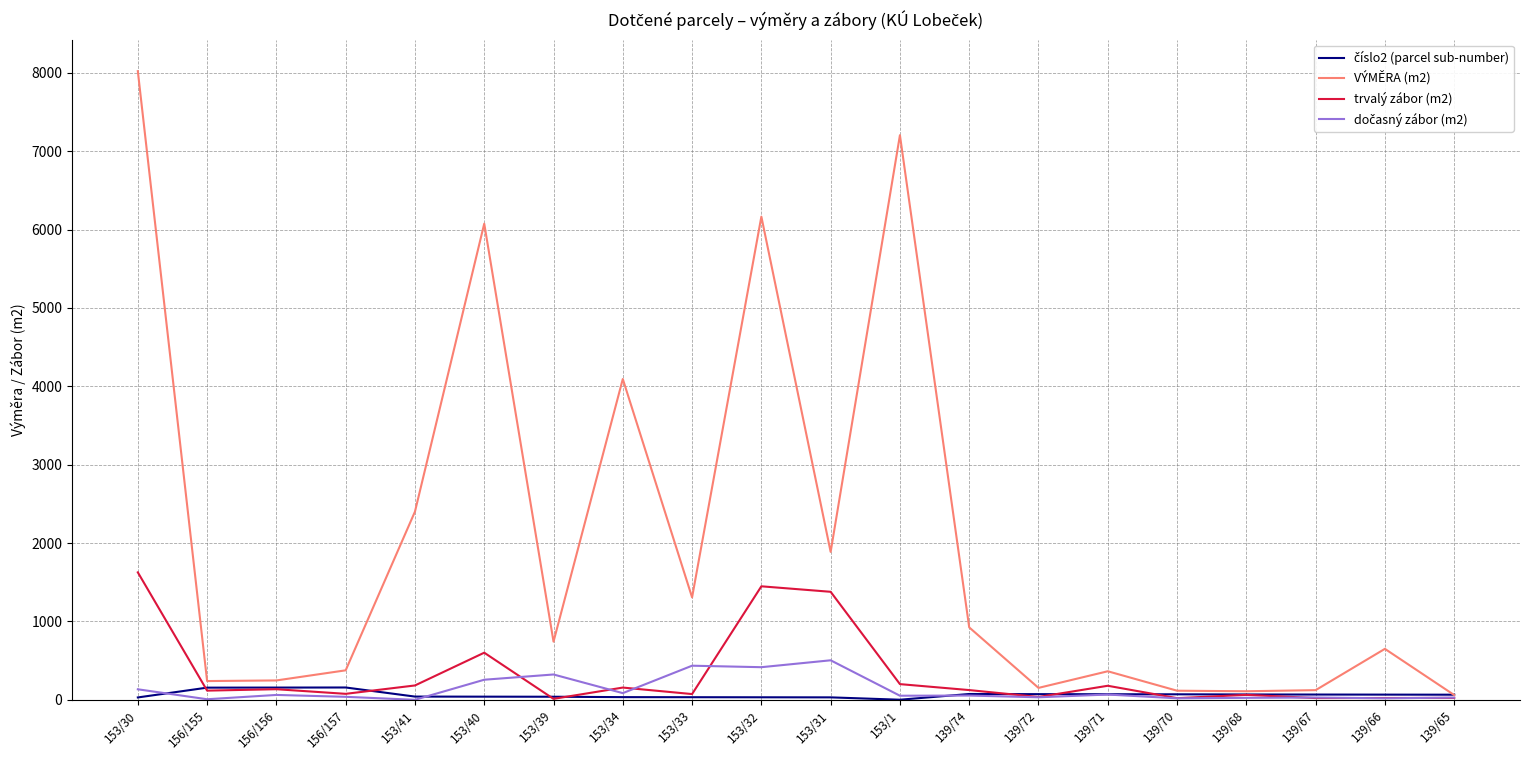

At which category is the sum across all series the highest?

153/30